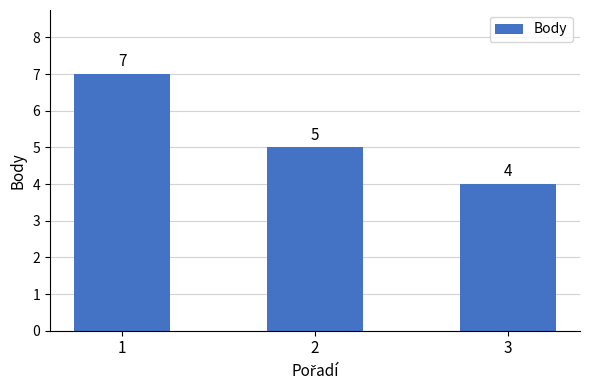

Reading right to left, extract all data points from this chart.

4	5	7